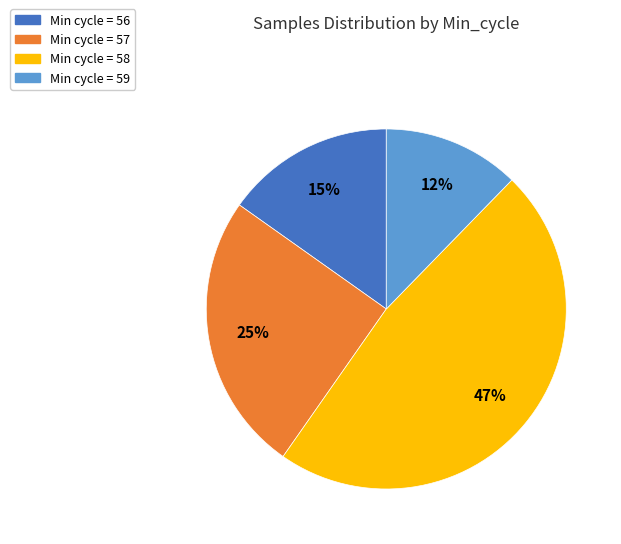

To the nearest percent, what is the average slice percentage?

25%